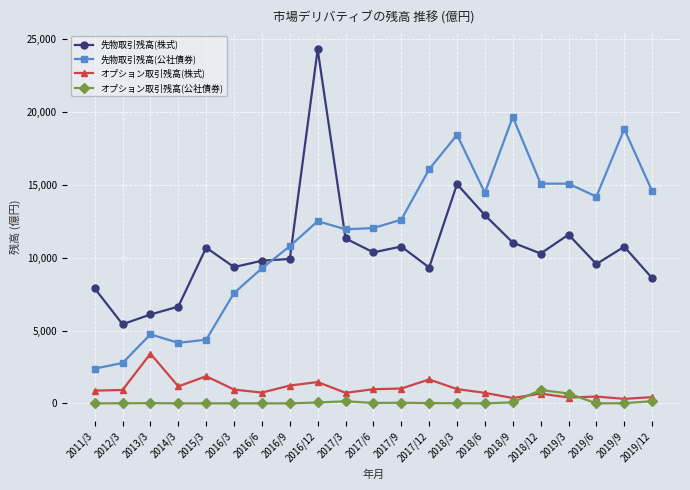

In 先物取引残高(株式), how many points are higher than both neighbors (excluding endpoints)?

6